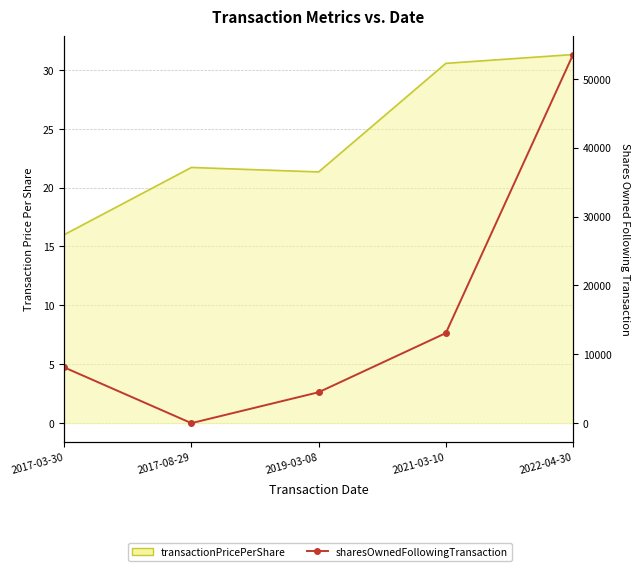

Where is the data nearest to the value 26757?

2021-03-10